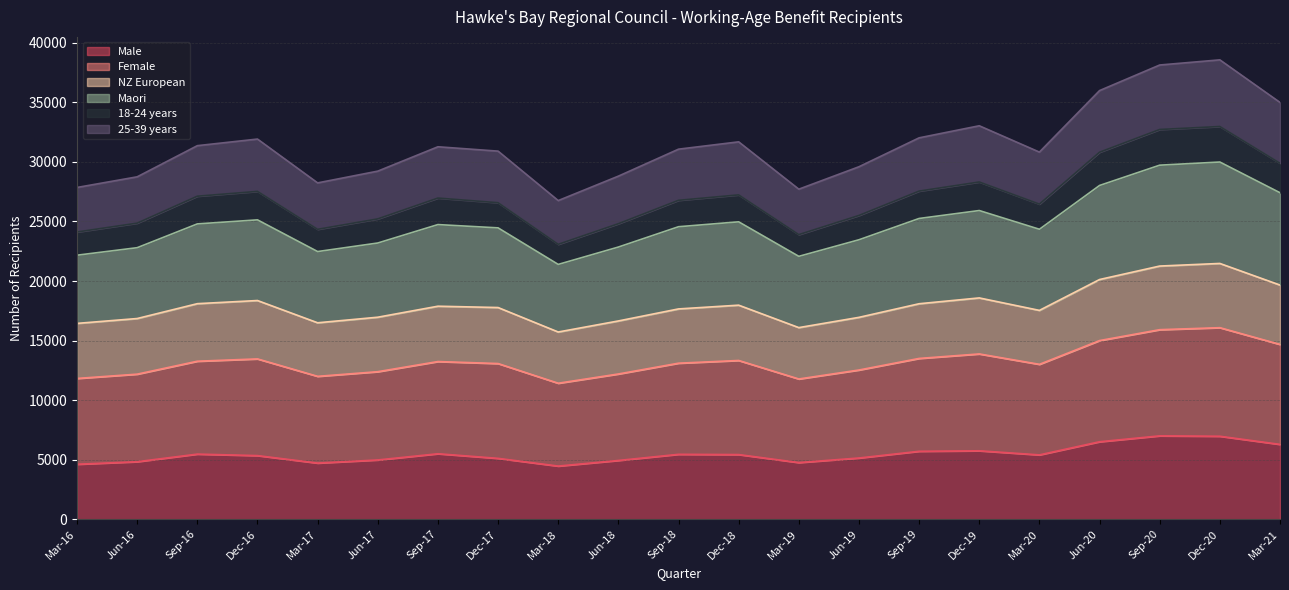

Does the chart display data point markers on the line(s)?

No